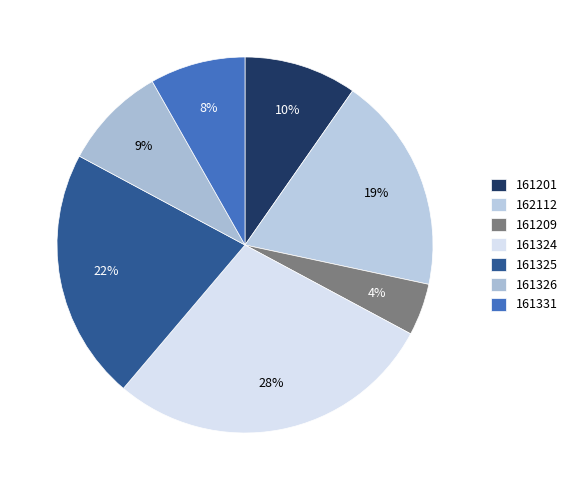

Is the sum of 162112 and 161209 greater than half?

No